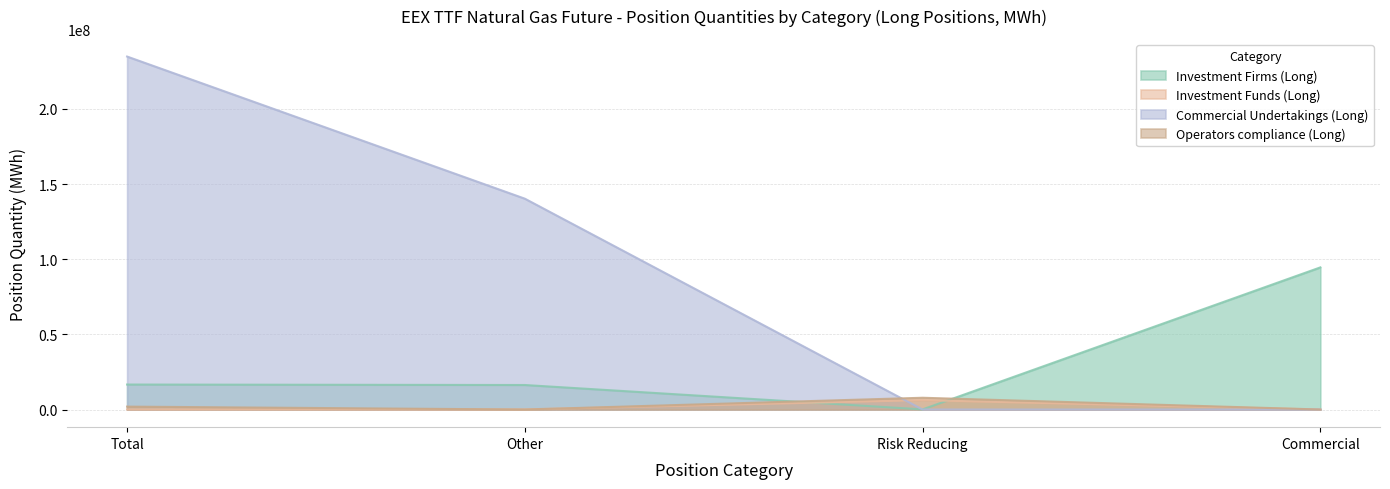

How many interior local valleys does the Investment Firms (Long) series have?

1